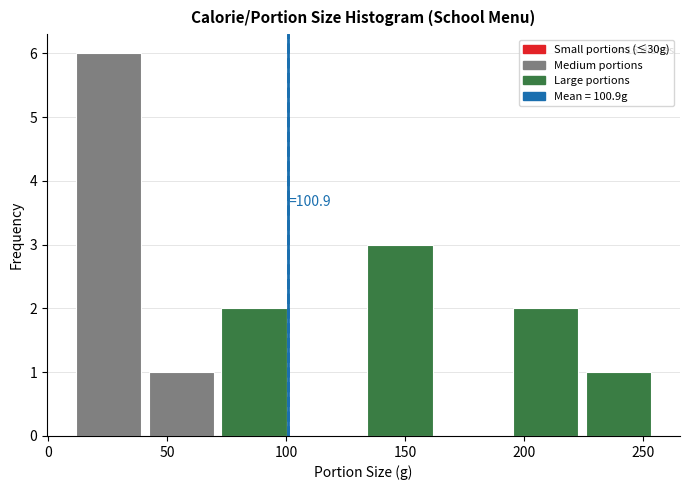

Which range on the x-axis has the tallest bar?

10 to 40